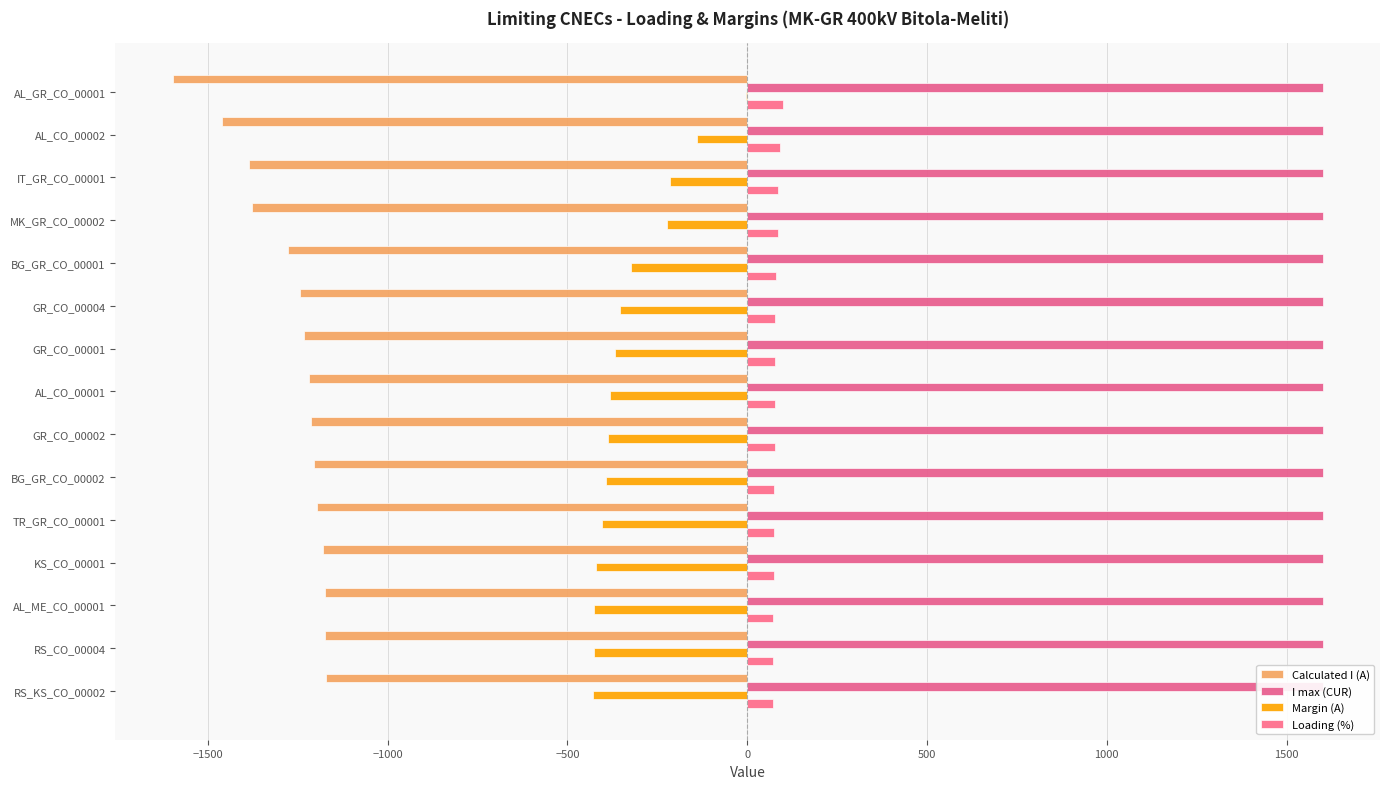

Is it true that Margin (A) equals -723.0 at TR_GR_CO_00001?

False